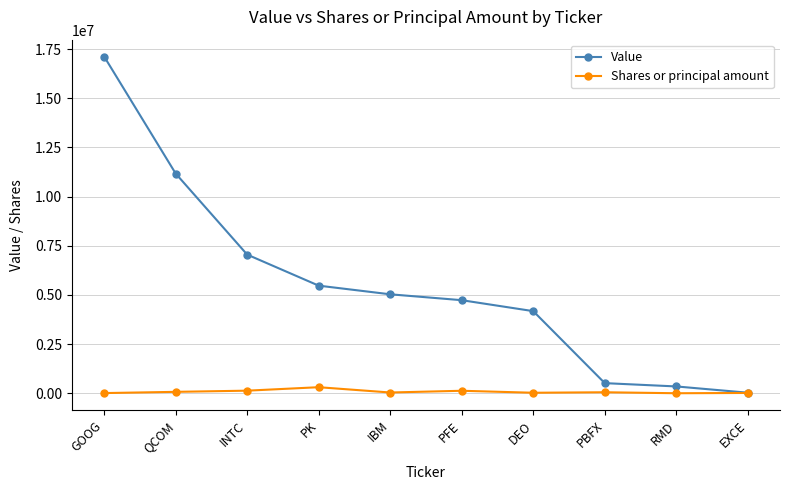

Which series has the largest total across all categories?

Value